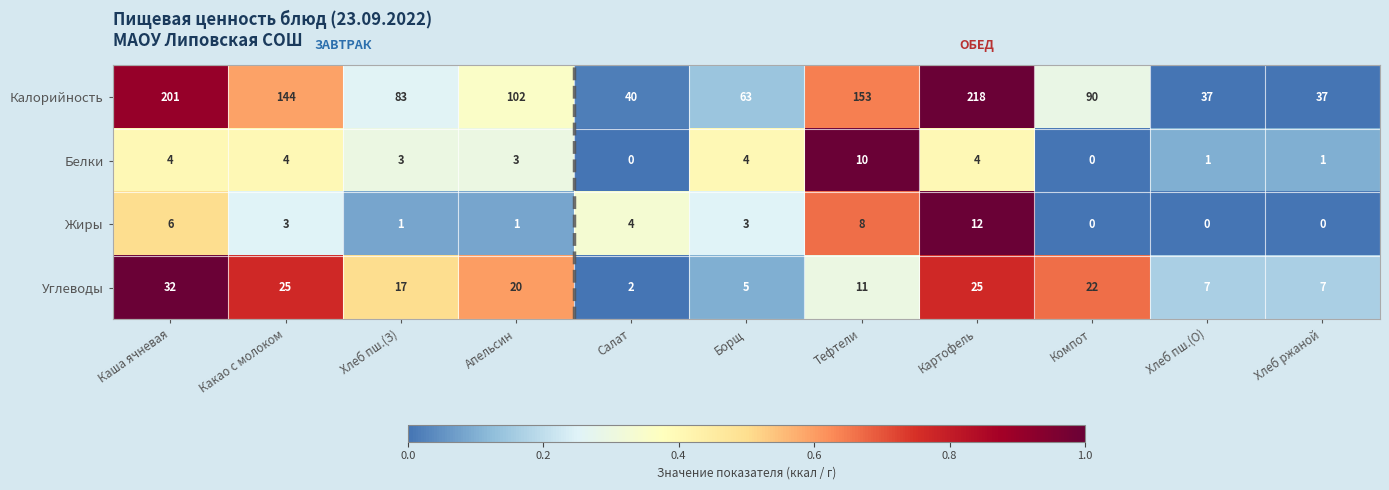

Is the value of Калорийность at Какао с молоком greater than the value of Углеводы at Хлеб ржаной?

Yes